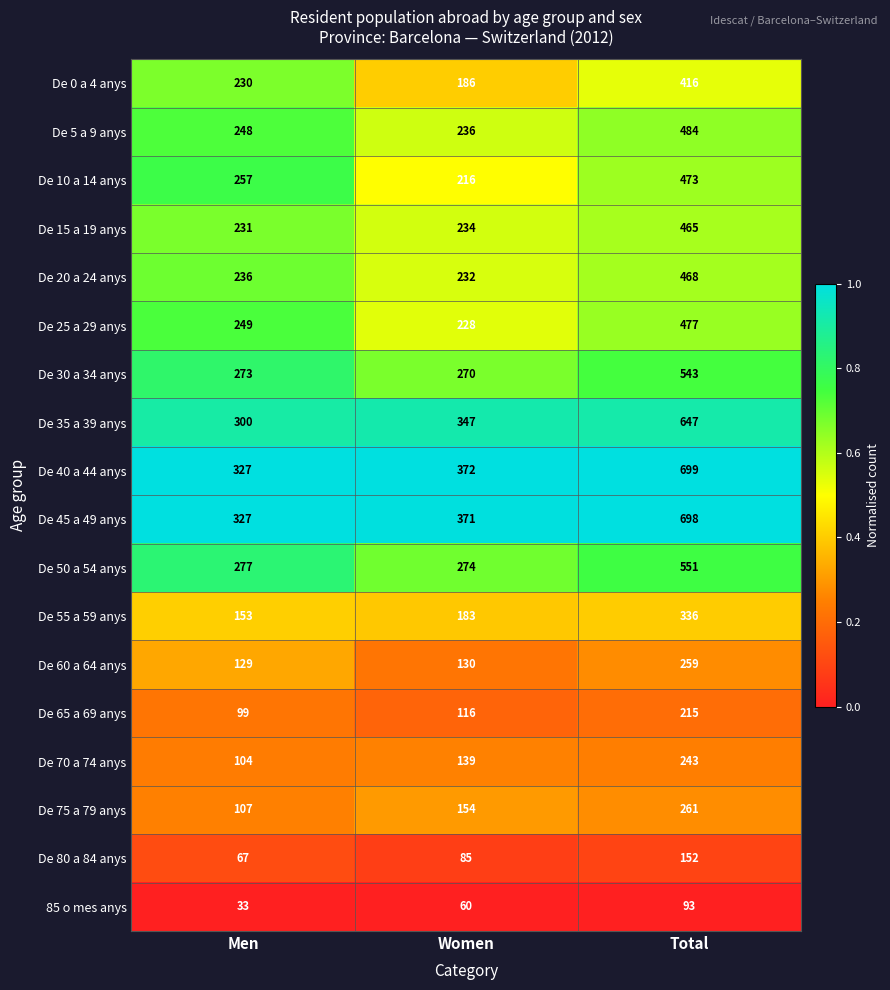

The value of De 25 a 29 anys at Total is 477. True or false?

True